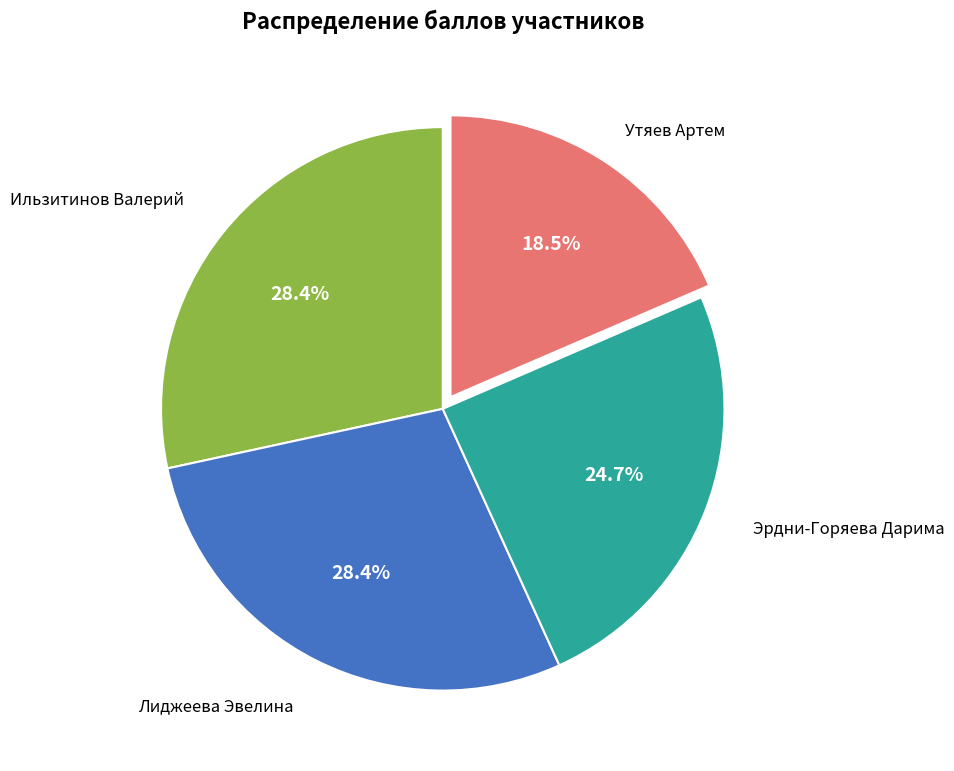

Is there a majority slice in this chart?

No